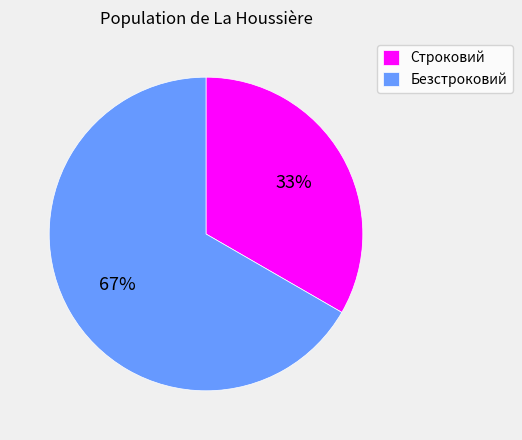

To the nearest percent, what portion does Безстроковий represent?

67%